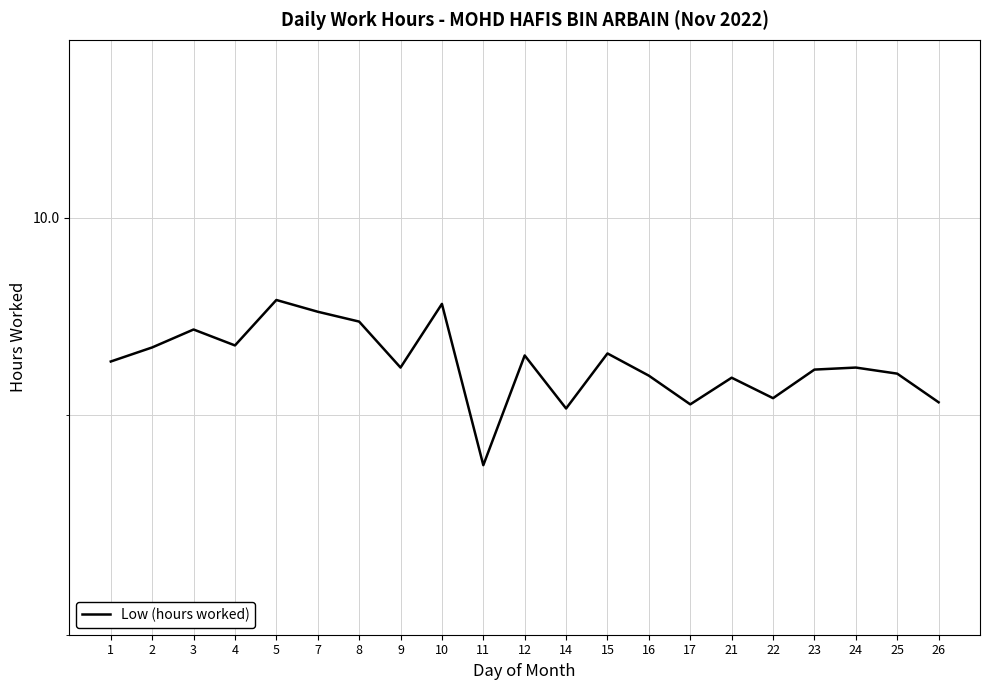

Does the chart have visible grid lines?

Yes